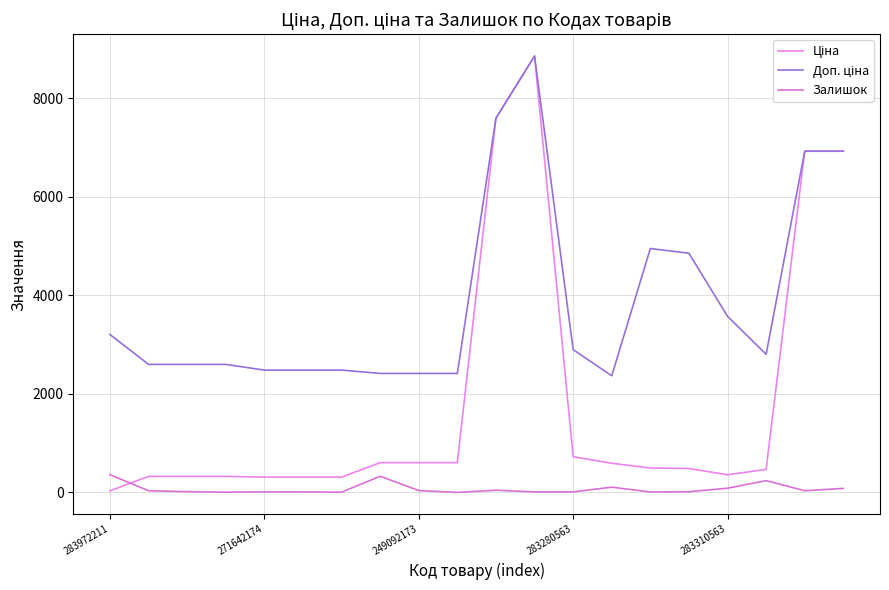

At which label does Доп. ціна first exceed 2803?

283972211